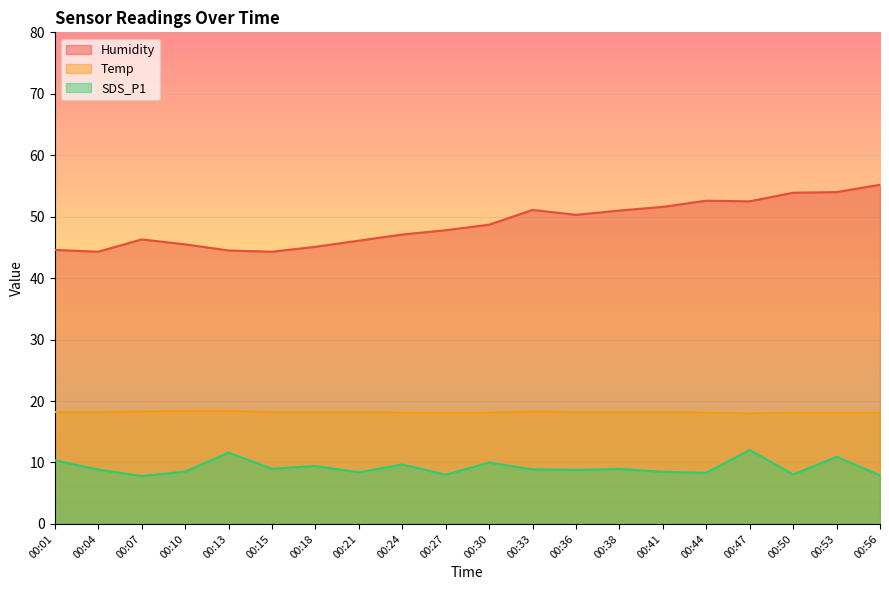

Is it true that Humidity equals 44.3 at 00:04?

True